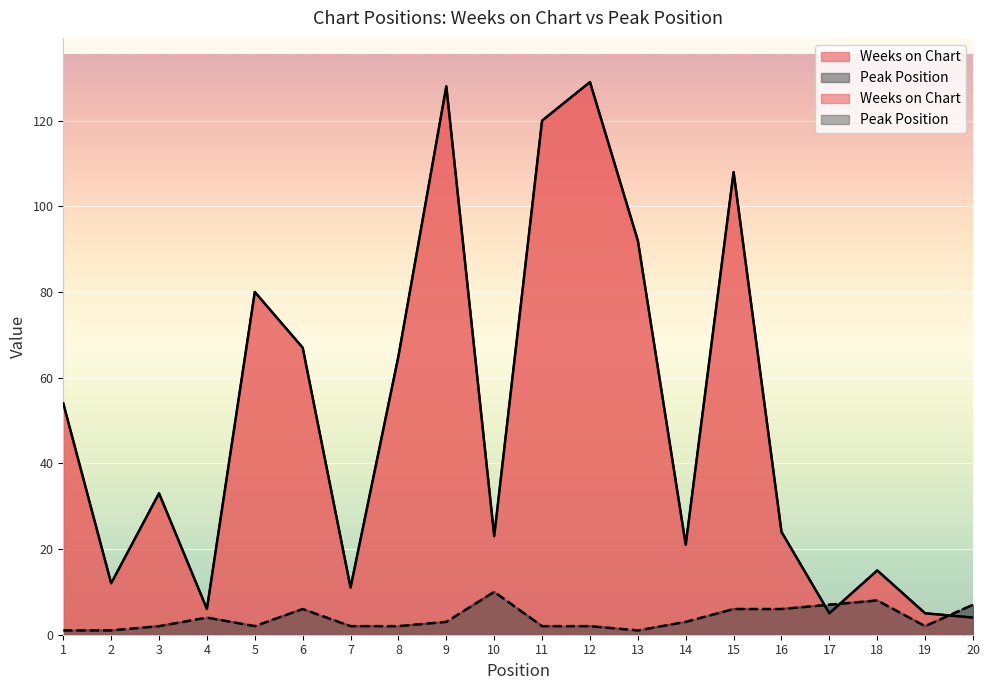

Between 13 and 1, which is larger?

13